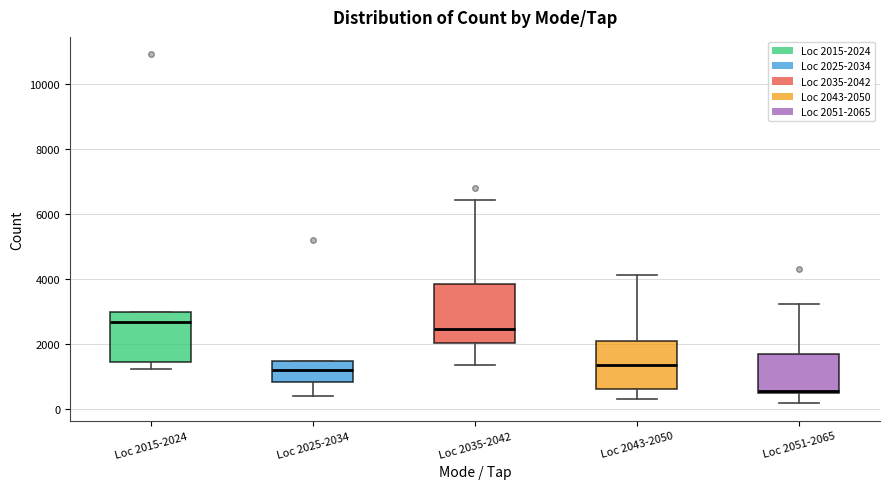

Comparing the boxes themselves (not the whiskers), which one is the tallest?

Loc 2035-2042